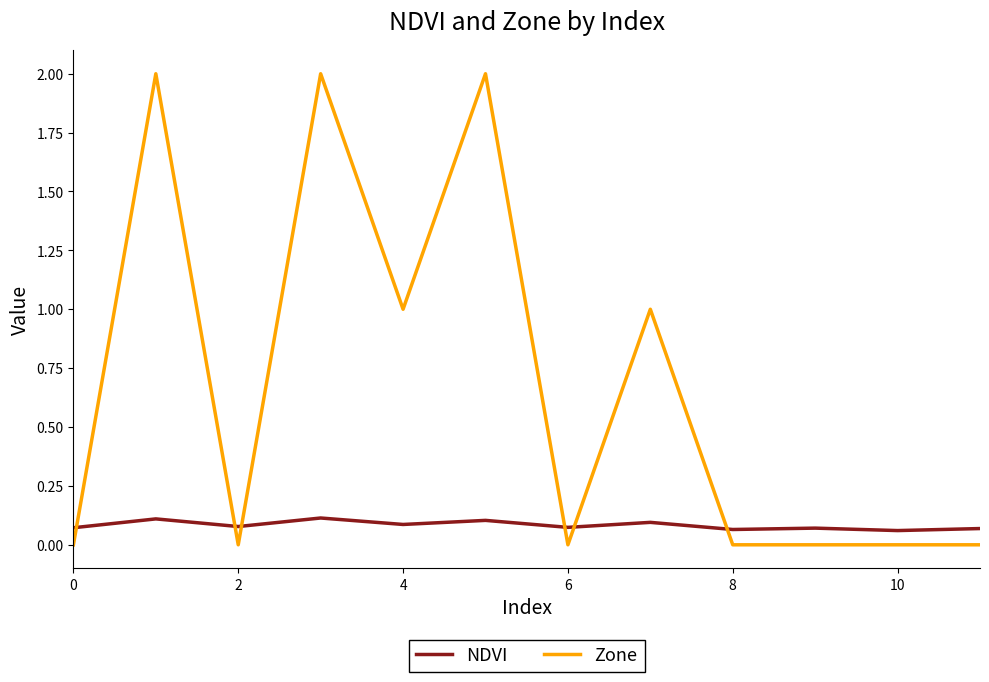

List the series in order of their peak value, highest first.

Zone, NDVI